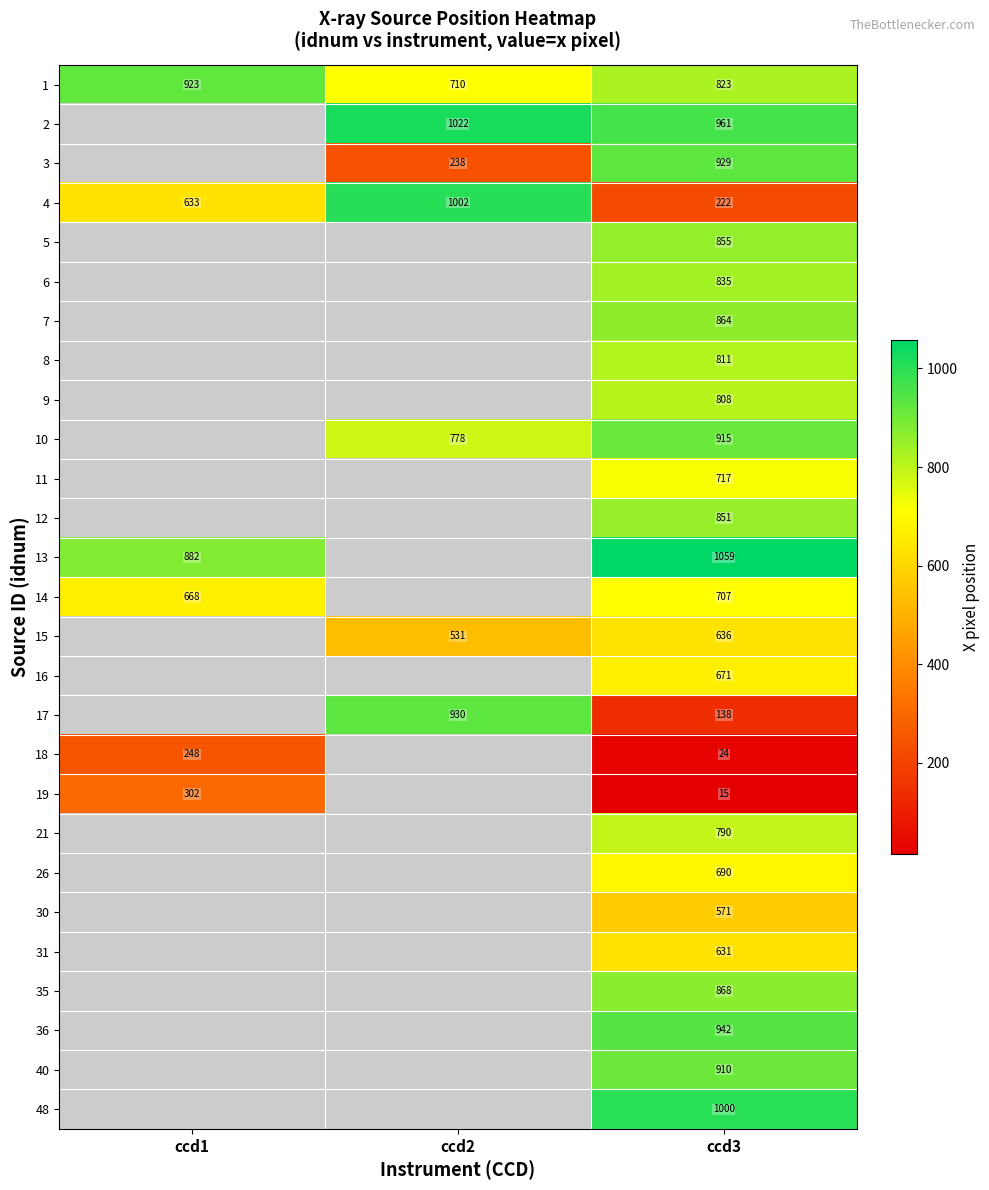

How many series are shown in this chart?

27